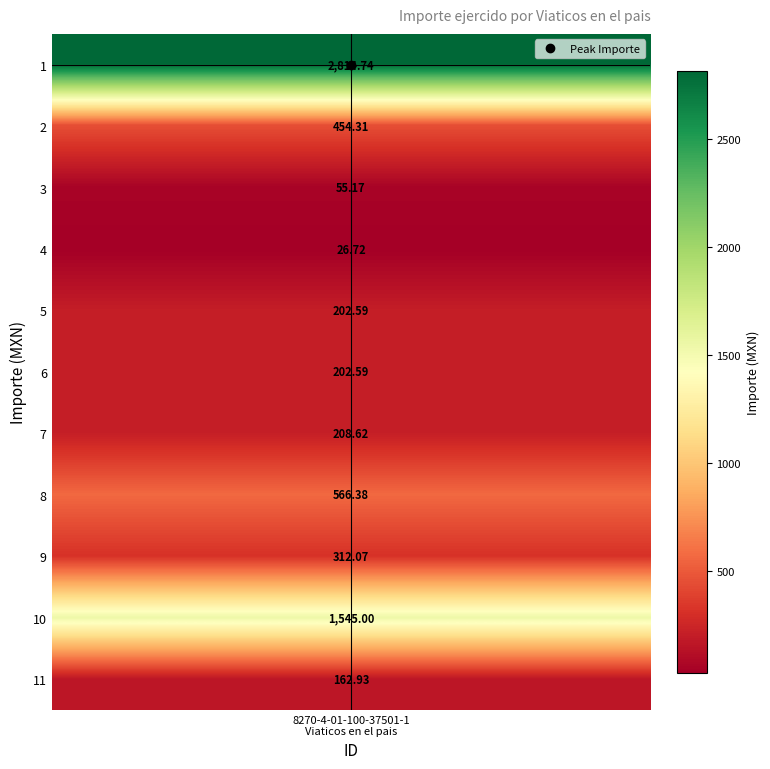

Where does the data first go above 208?

1